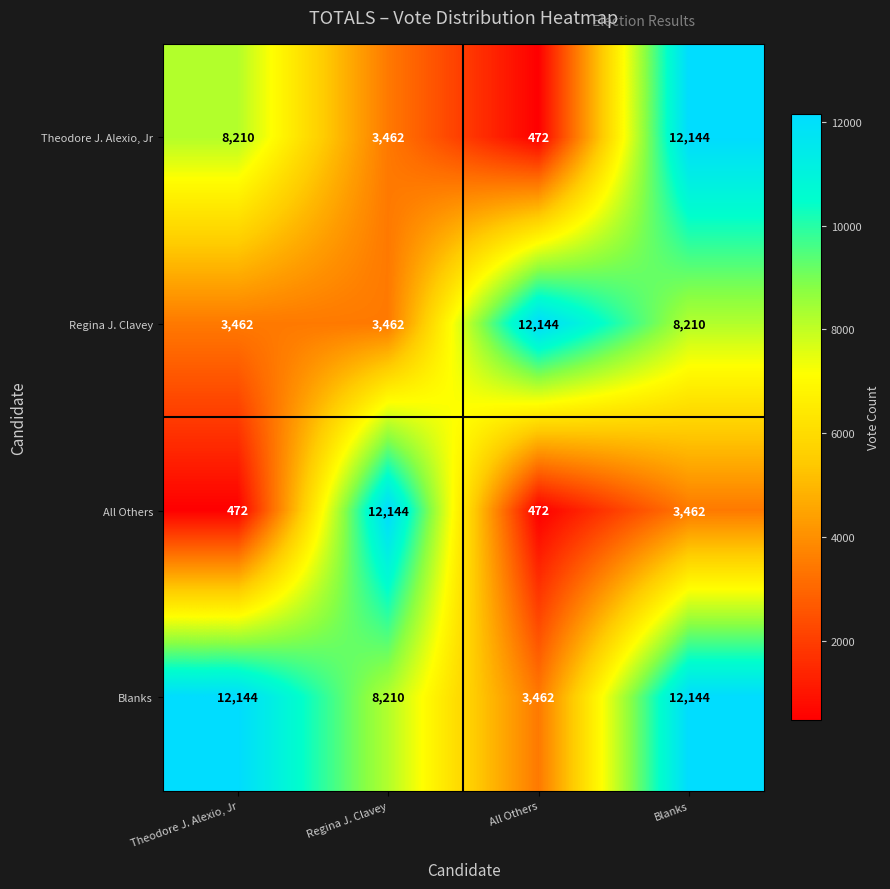

The value of Blanks at Theodore J. Alexio, Jr is 12144. True or false?

True